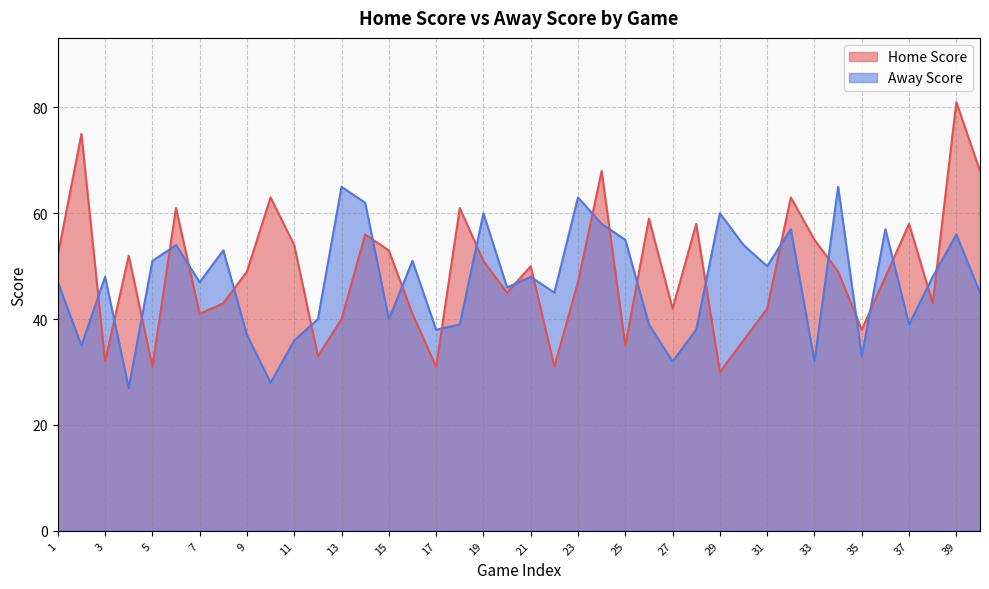

List the series in order of their overall mean, lowest first.

Away Score, Home Score